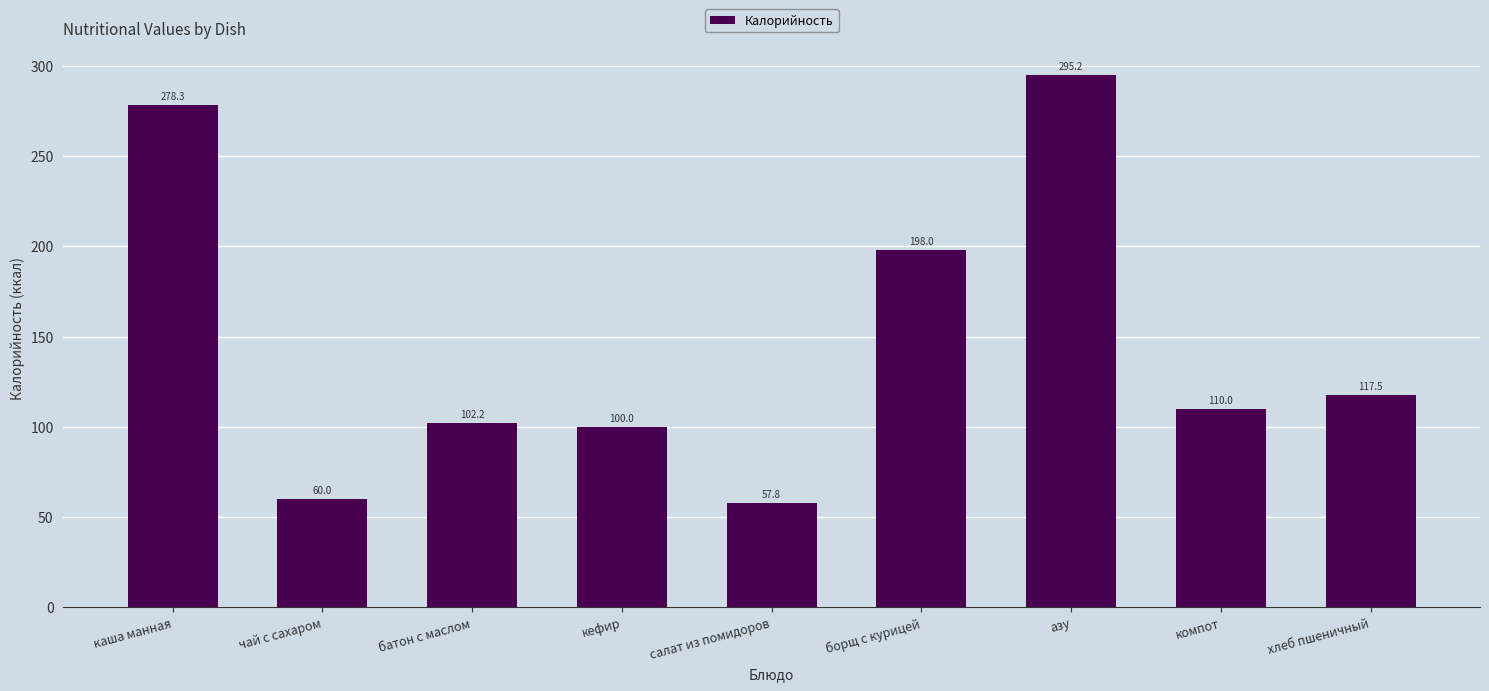

What is the minimum value shown in the chart?

57.8